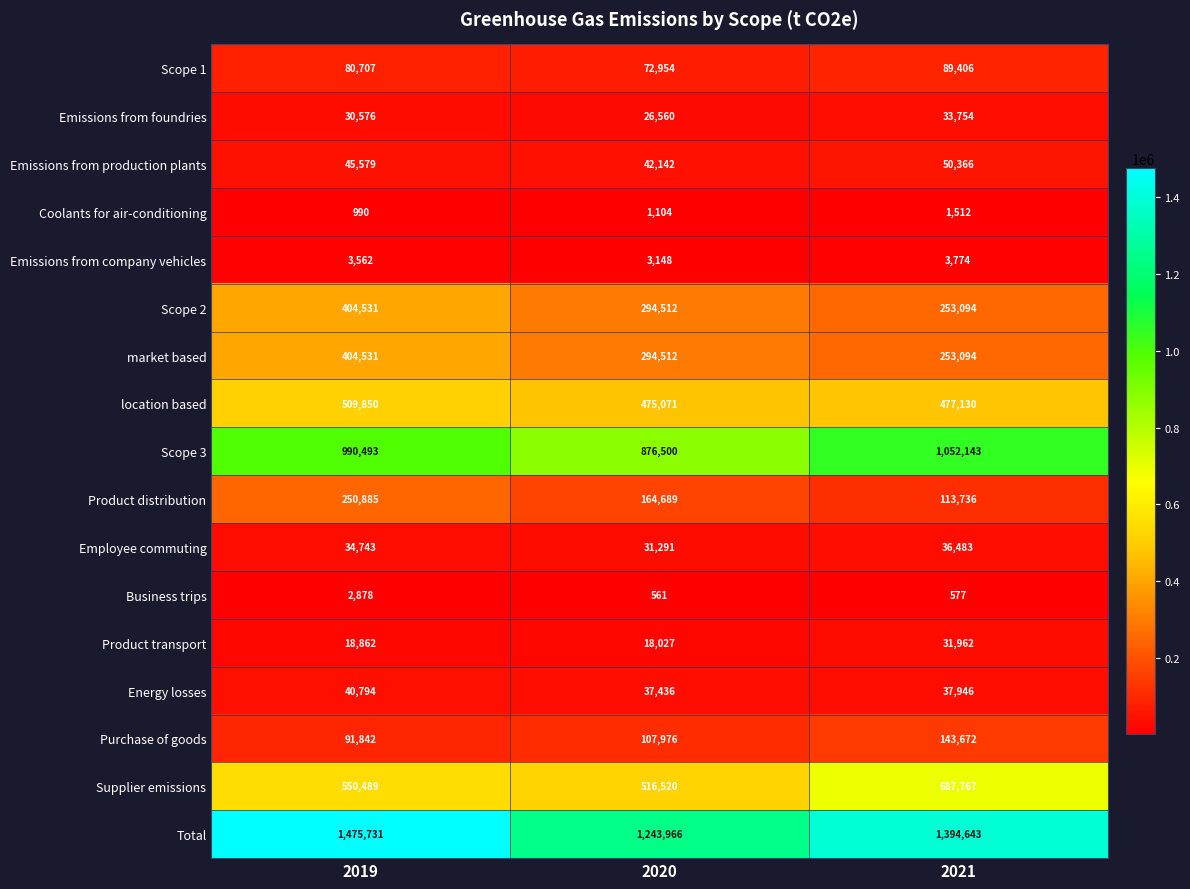

How many values in the Scope 3 series are below 990493?

1